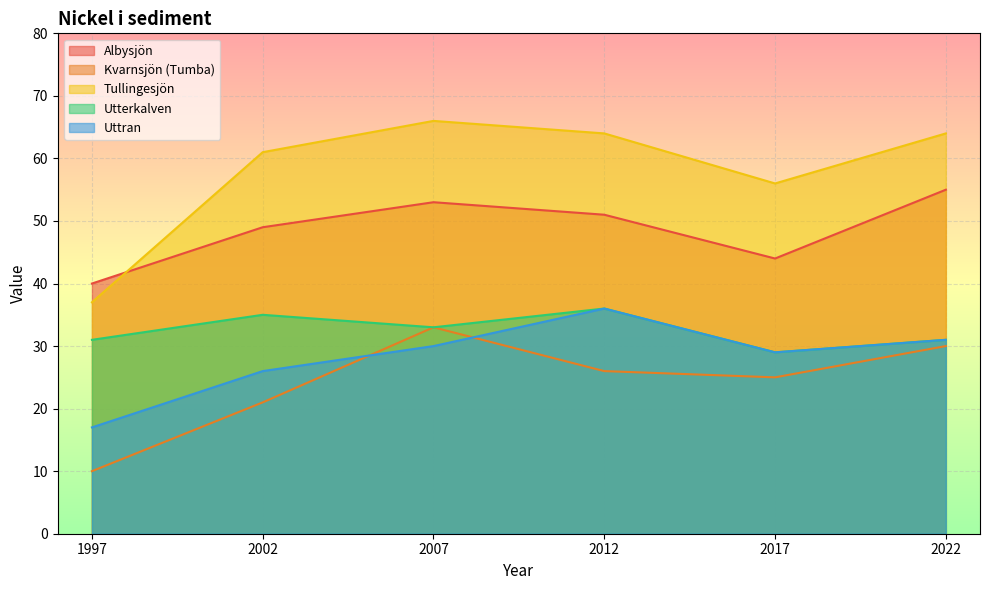

Reading right to left, extract all data points from this chart.

Albysjön: 55	44	51	53	49	40
Kvarnsjön (Tumba): 30	25	26	33	21	10
Tullingesjön: 64	56	64	66	61	37
Utterkalven: 31	29	36	33	35	31
Uttran: 31	29	36	30	26	17